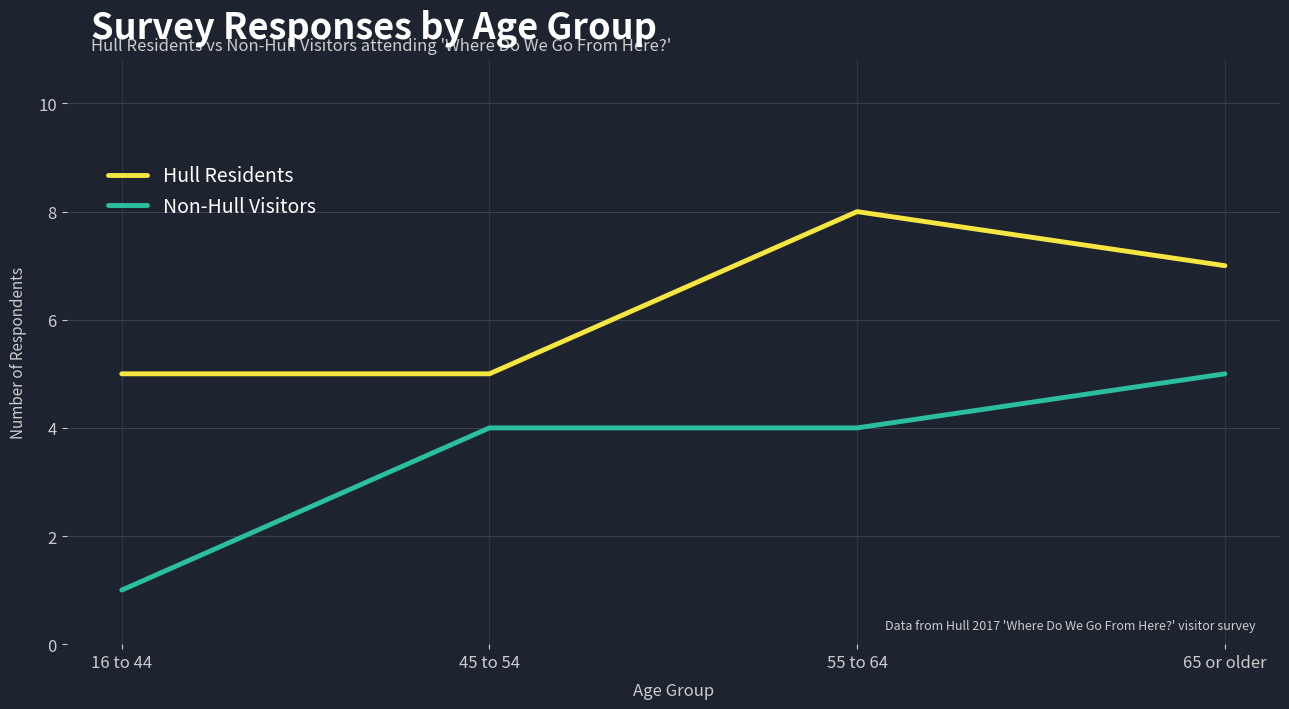

Which series changed the most between 16 to 44 and 45 to 54?

Non-Hull Visitors